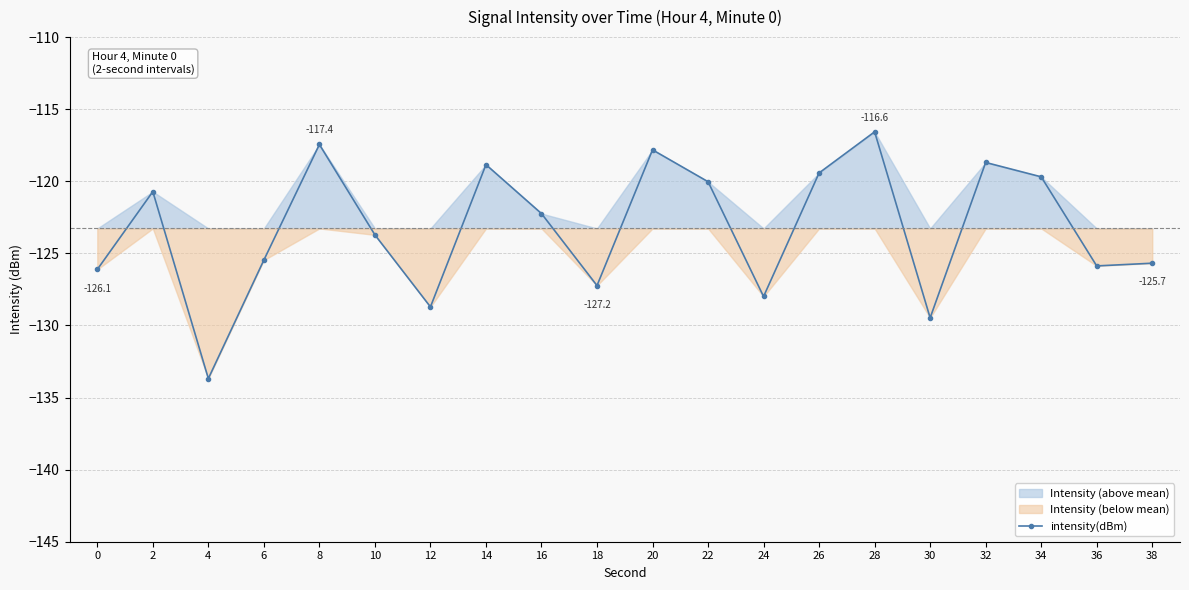

At which category does the chart reach its peak across all series?

28